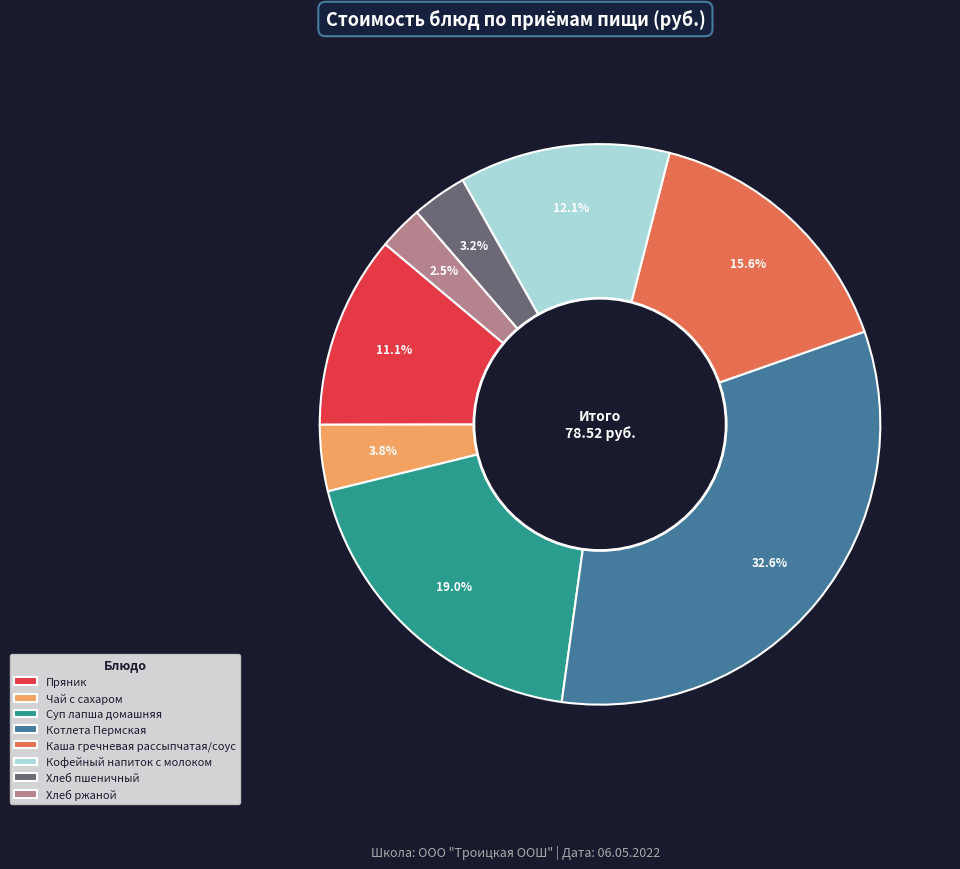

Rank the categories by value from highest to lowest.

Котлета Пермская, Суп лапша домашняя, Каша гречневая рассыпчатая/соус, Кофейный напиток с молоком, Пряник, Чай с сахаром, Хлеб пшеничный, Хлеб ржаной